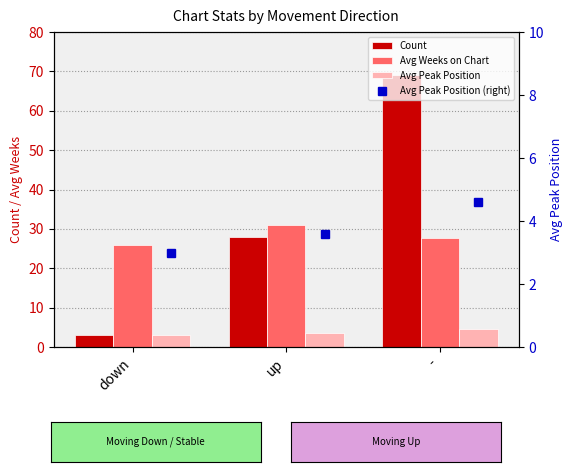

At which label is Avg Weeks on Chart closest to 28?

-